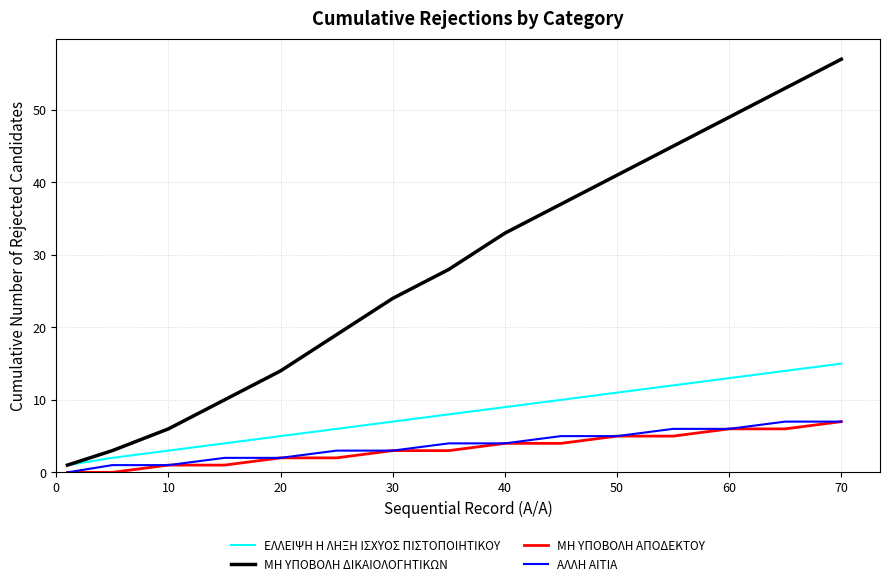

What is the highest value of the ΑΛΛΗ ΑΙΤΙΑ series?

7